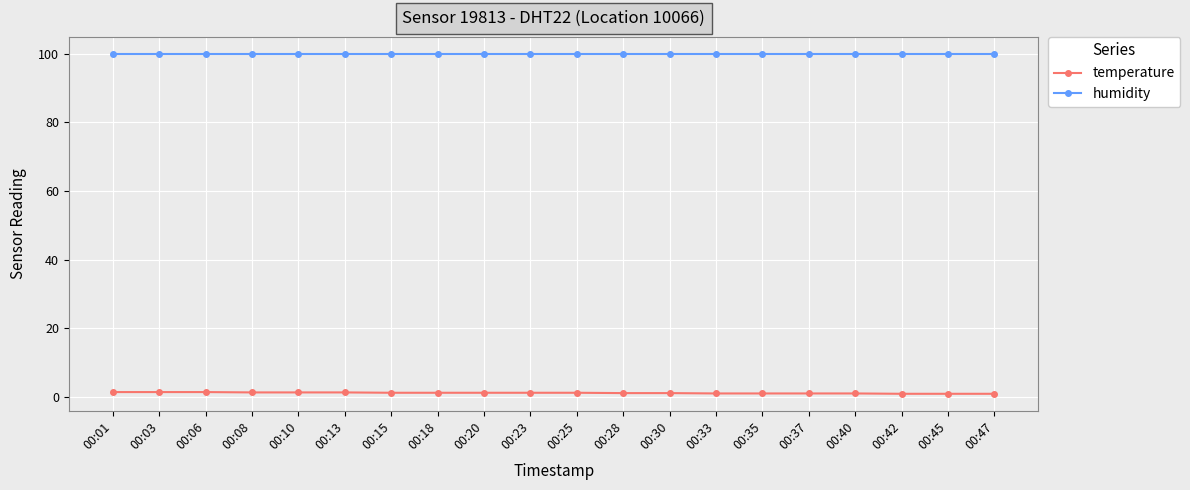

What is the sum of all temperature values?

25.0